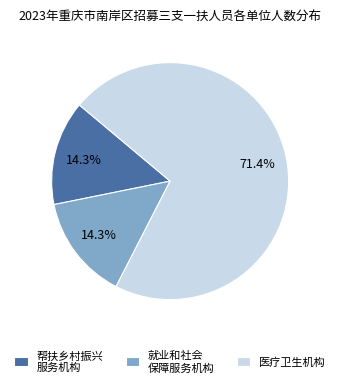

To the nearest percent, what is the difference between the largest and smallest slice percentages?

57%